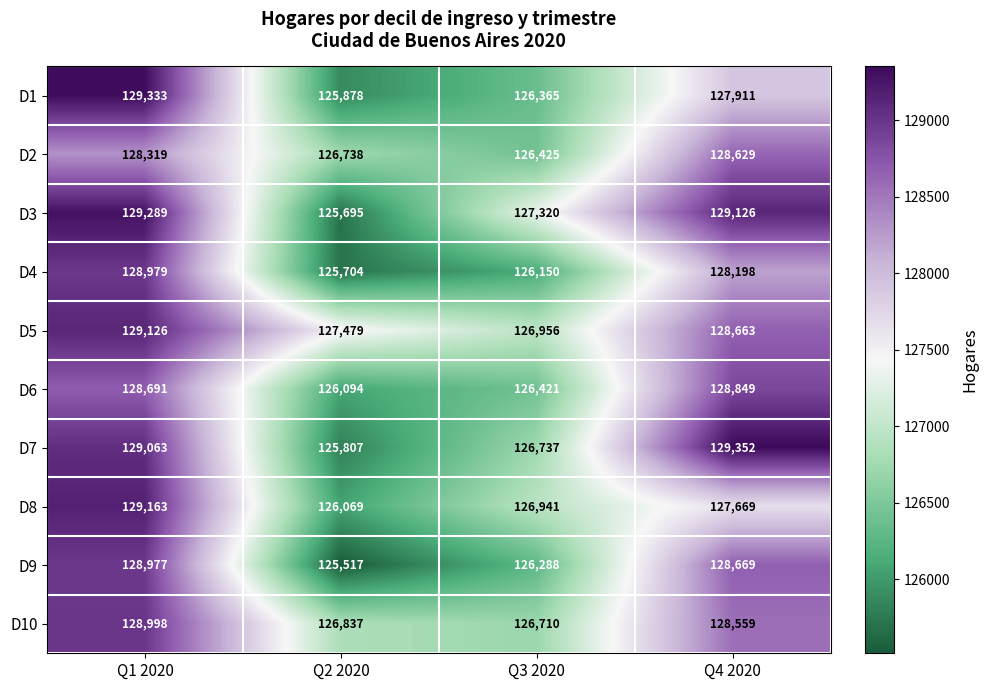

Is it true that D7 equals 129352 at Q4 2020?

True